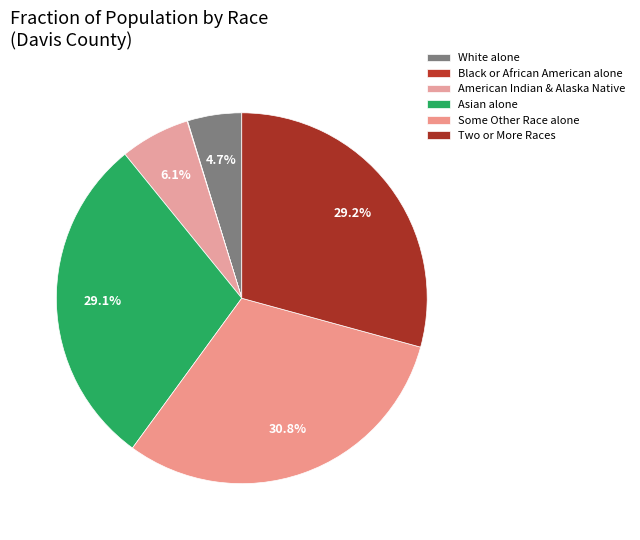

Is there a majority slice in this chart?

No